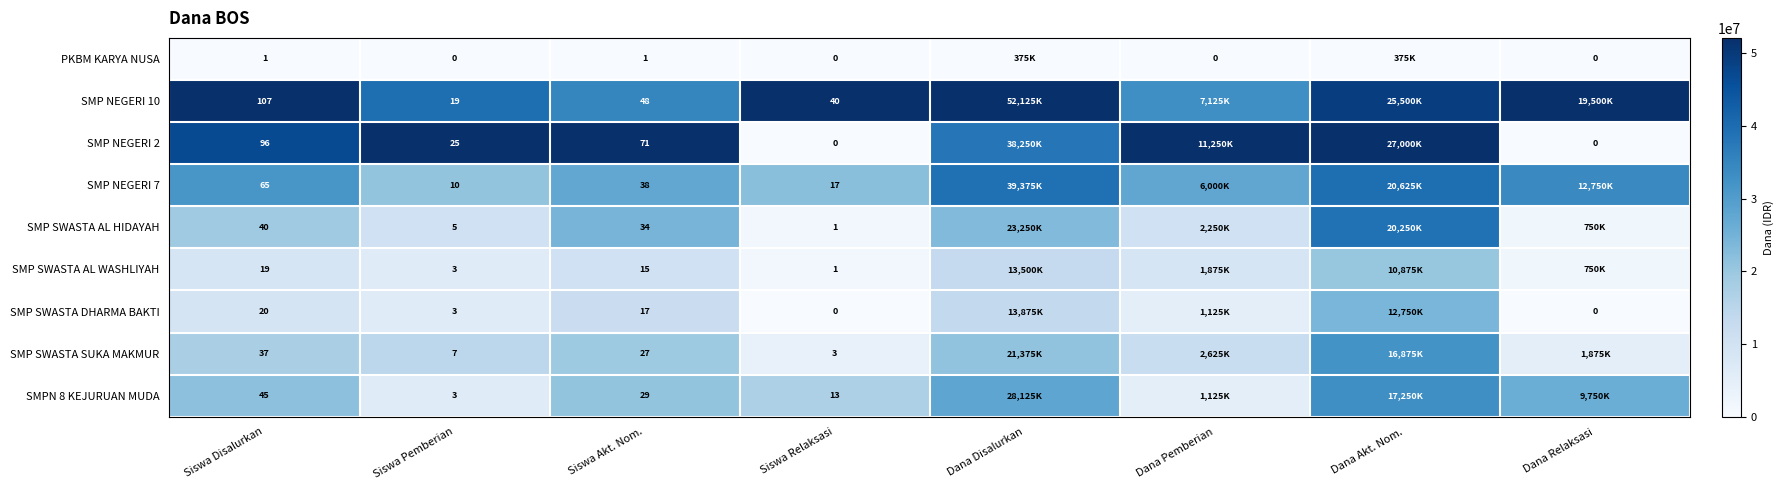

Is the value of SMP SWASTA AL WASHLIYAH at Siswa Pemberian greater than the value of SMP SWASTA SUKA MAKMUR at Dana Disalurkan?

No